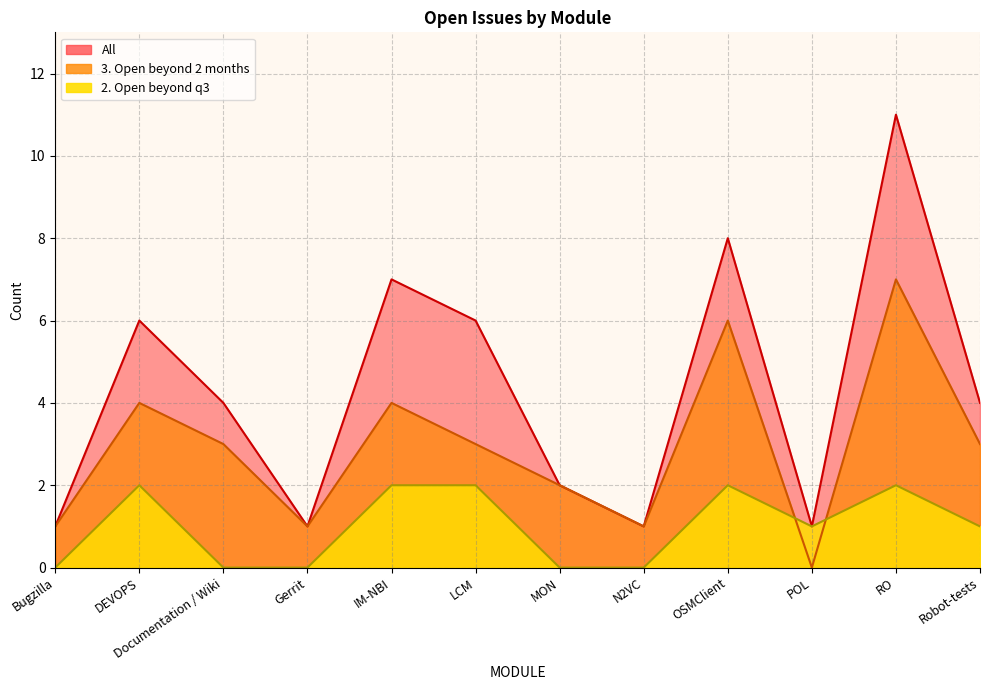

The All series shows 2 at N2VC. True or false?

False